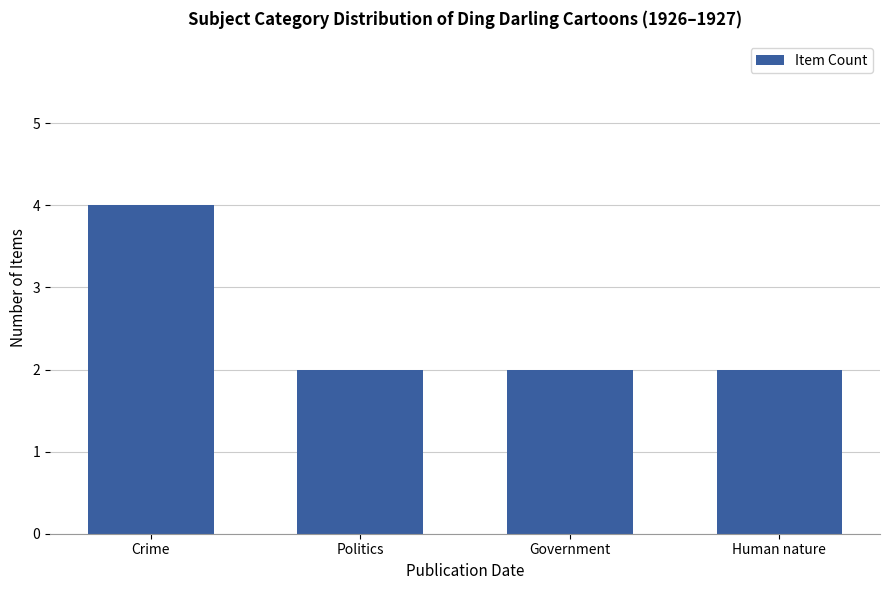

Approximately how many times larger is the value at Crime compared to Human nature?

2.0